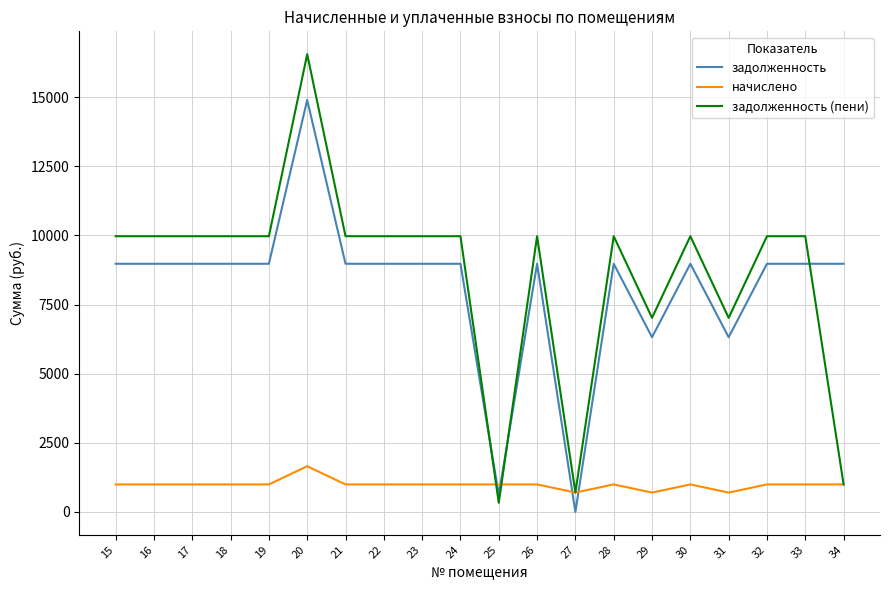

List the series in order of their peak value, lowest first.

начислено, задолженность, задолженность (пени)